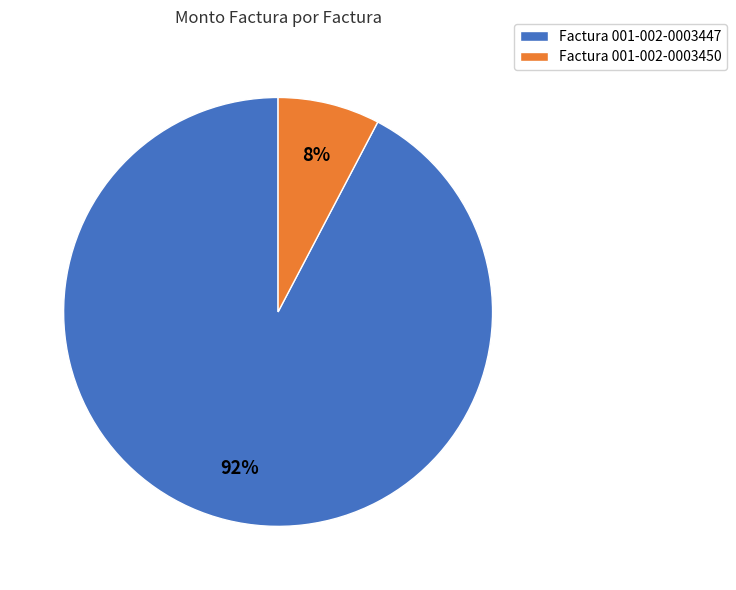

Which has a higher value, Factura 001-002-0003447 or Factura 001-002-0003450?

Factura 001-002-0003447